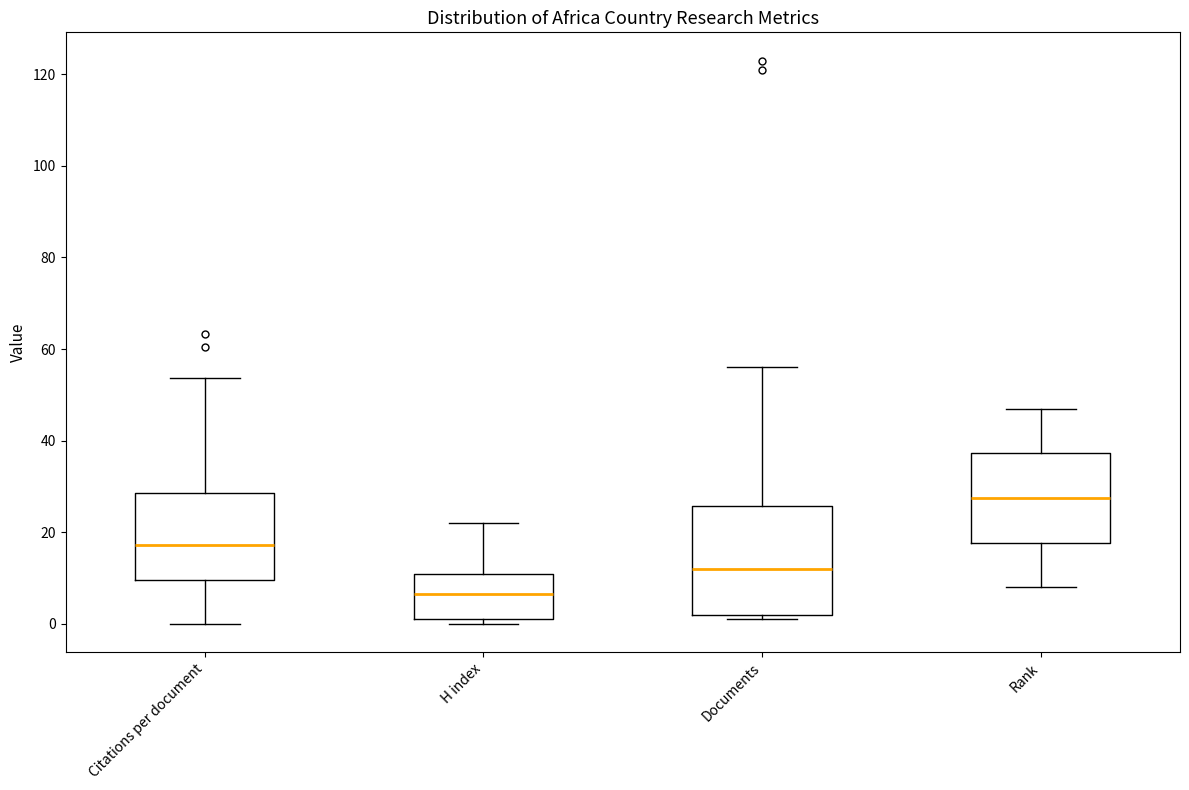

Which box has the lowest median line?

H index